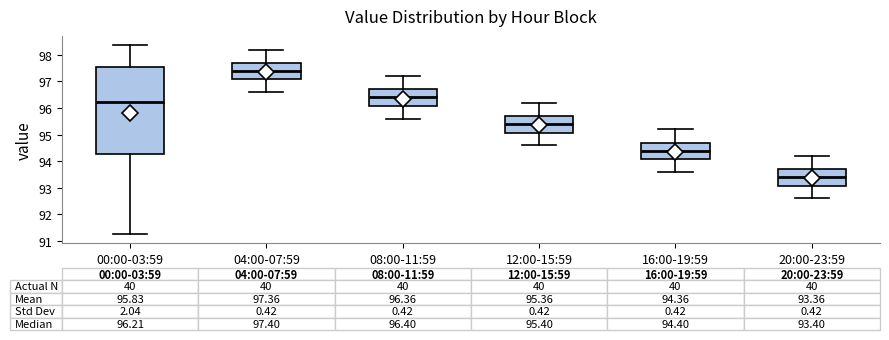

Which box has the highest median line?

04:00-07:59